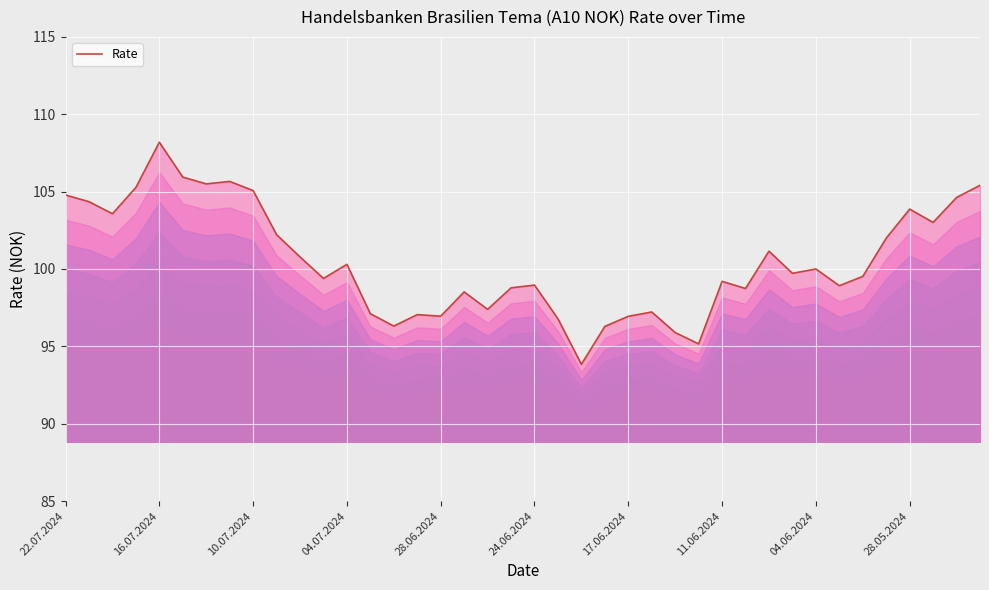

Which category has the highest value in the Rate series?

16.07.2024